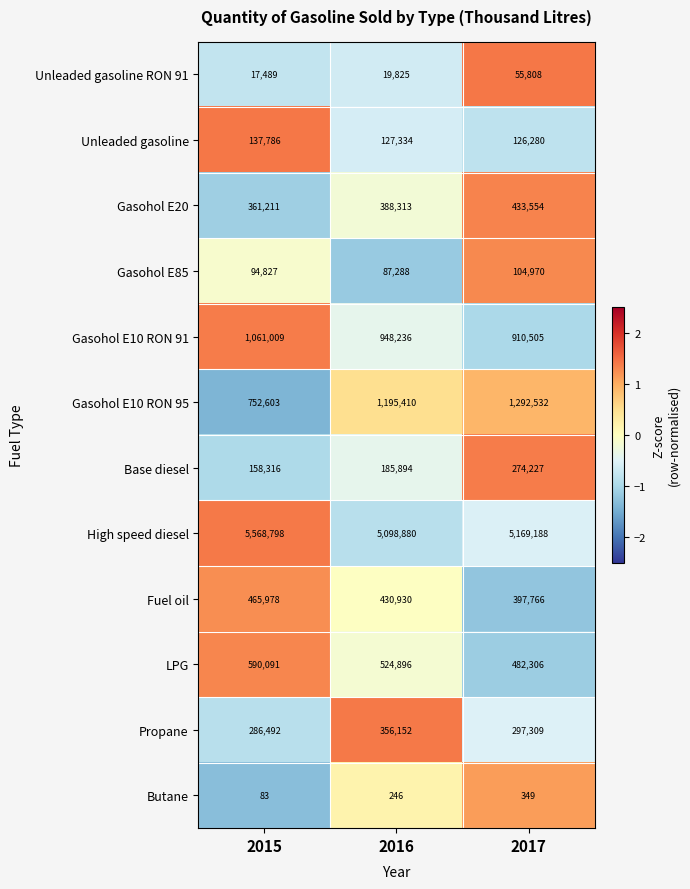

Which series has the widest spread of values?

Gasohol E10 RON 95